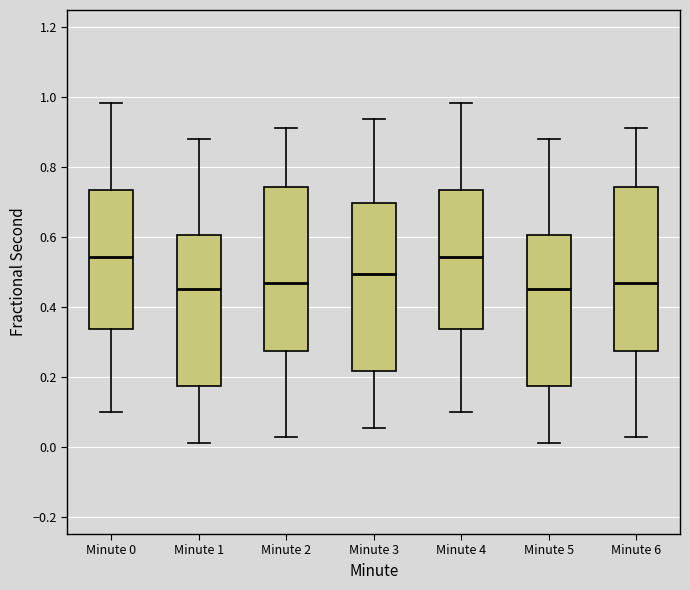

Where is the upper edge of the box for Minute 4 on the y-axis? The values are not printed on the chart, so give them approximately, as read against the axis.

0.74